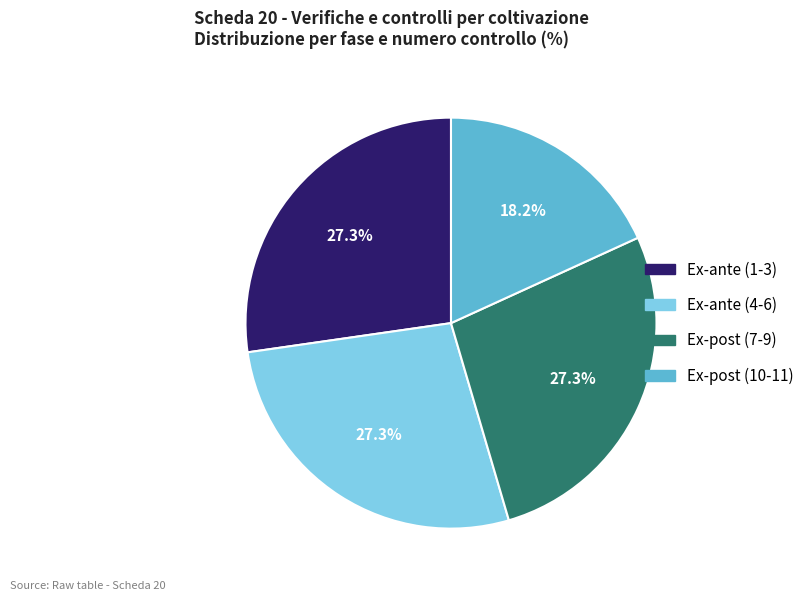

Is there any slice that represents more than half of the pie?

No